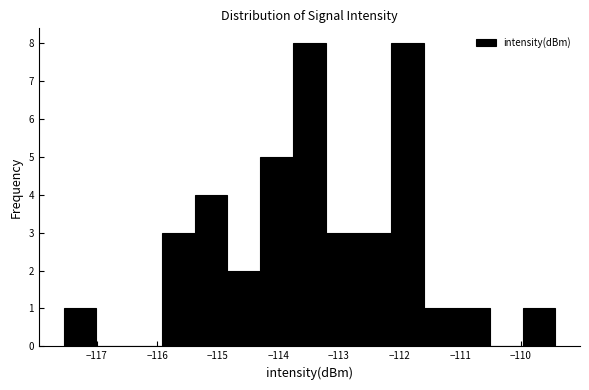

Reading left to right, list every bar in this chart as the range it spans on the x-axis followed by its height. Neither the bar edges nor the heights are printed on the chart, so give them approximately, as read against the axes.

-117.5 to -117.0: 1
-117.0 to -116.5: 0
-116.5 to -115.9: 0
-115.9 to -115.4: 3
-115.4 to -114.8: 4
-114.8 to -114.3: 2
-114.3 to -113.8: 5
-113.8 to -113.2: 8
-113.2 to -112.7: 3
-112.7 to -112.1: 3
-112.1 to -111.6: 8
-111.6 to -111.1: 1
-111.1 to -110.5: 1
-110.5 to -110.0: 0
-110.0 to -109.4: 1